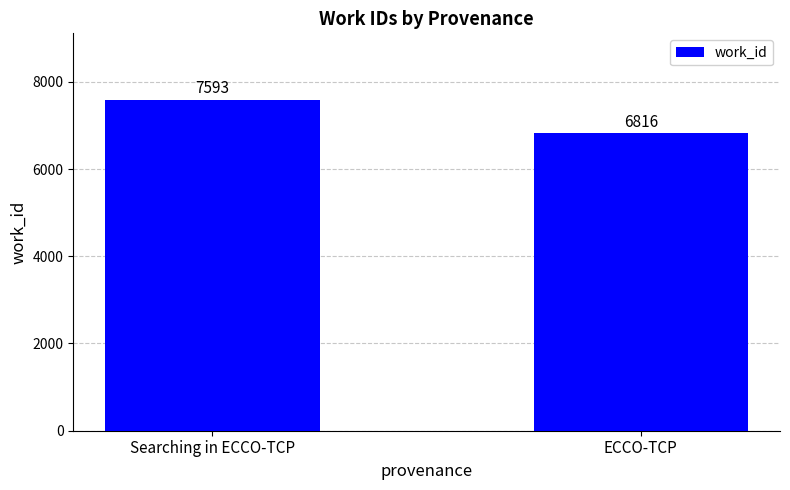

What is the change in value from Searching in ECCO-TCP to ECCO-TCP?

-777